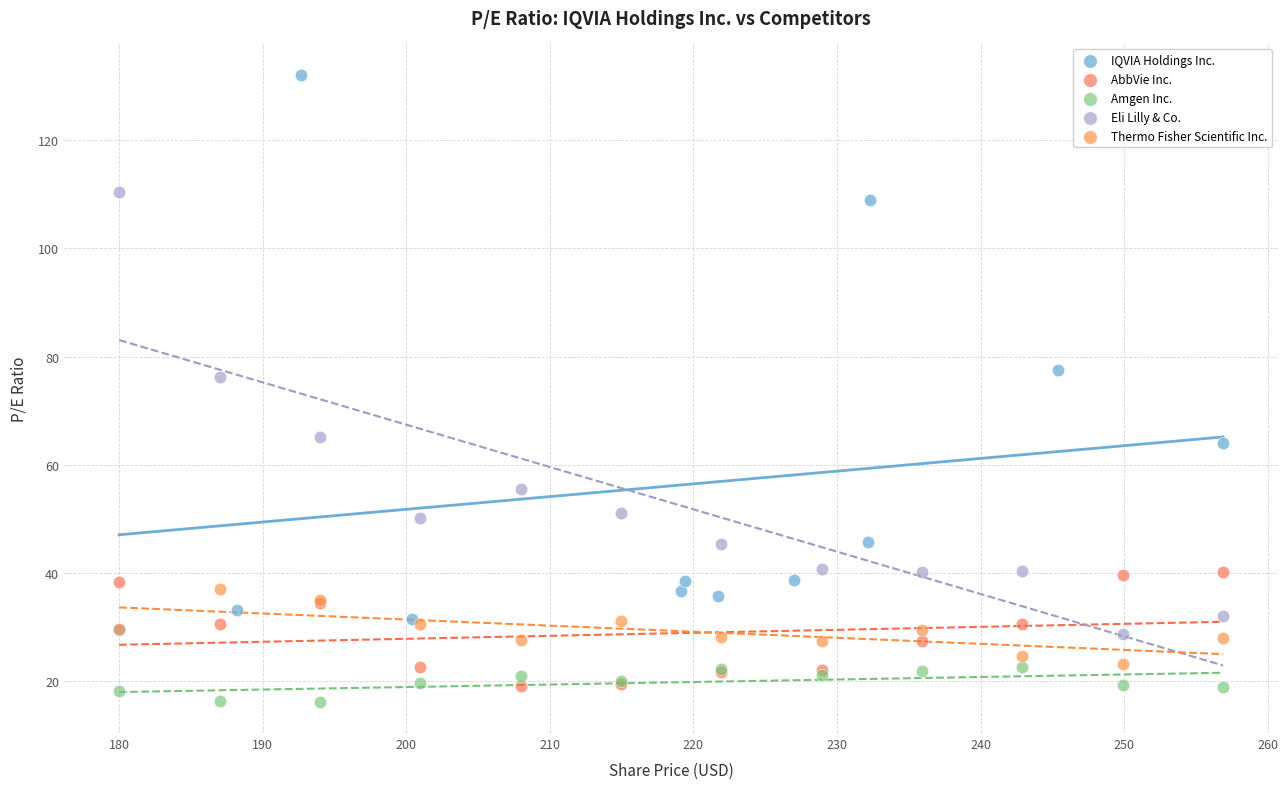

Which series contains the highest Y value?

IQVIA Holdings Inc.